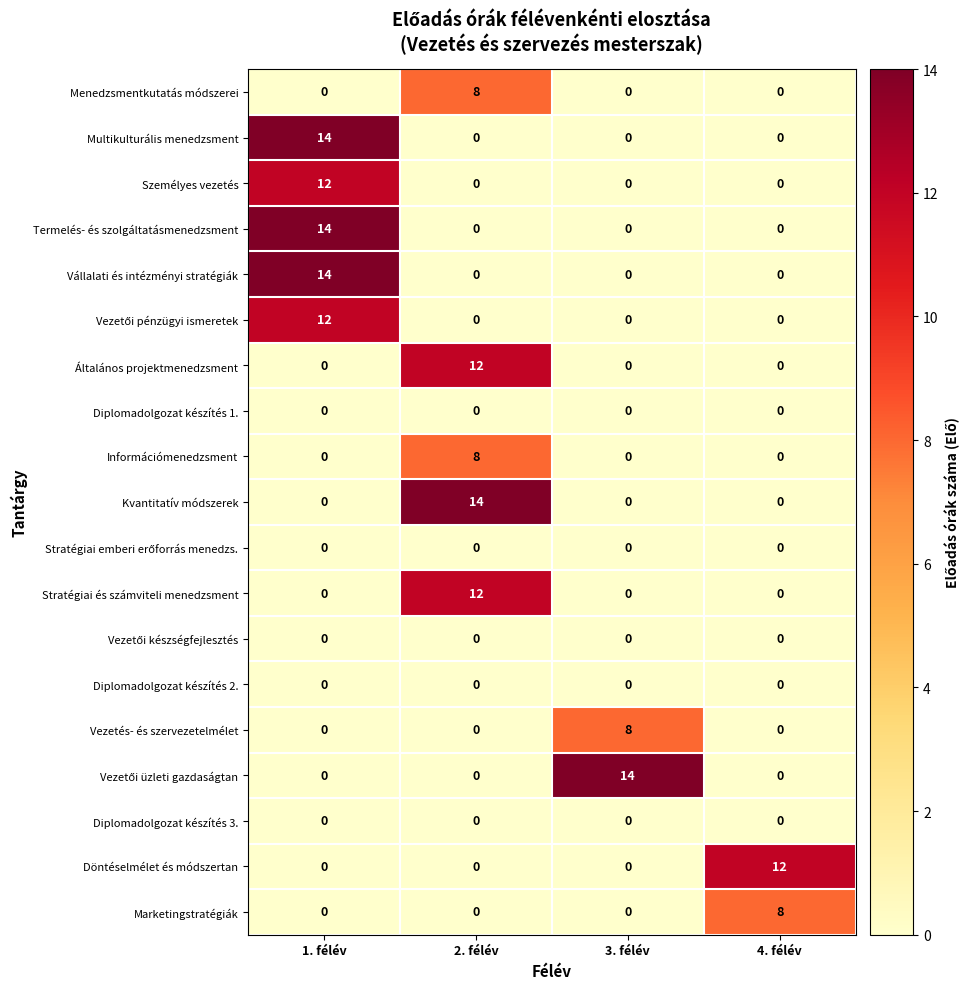

What is the average value of the Multikulturális menedzsment series?

4